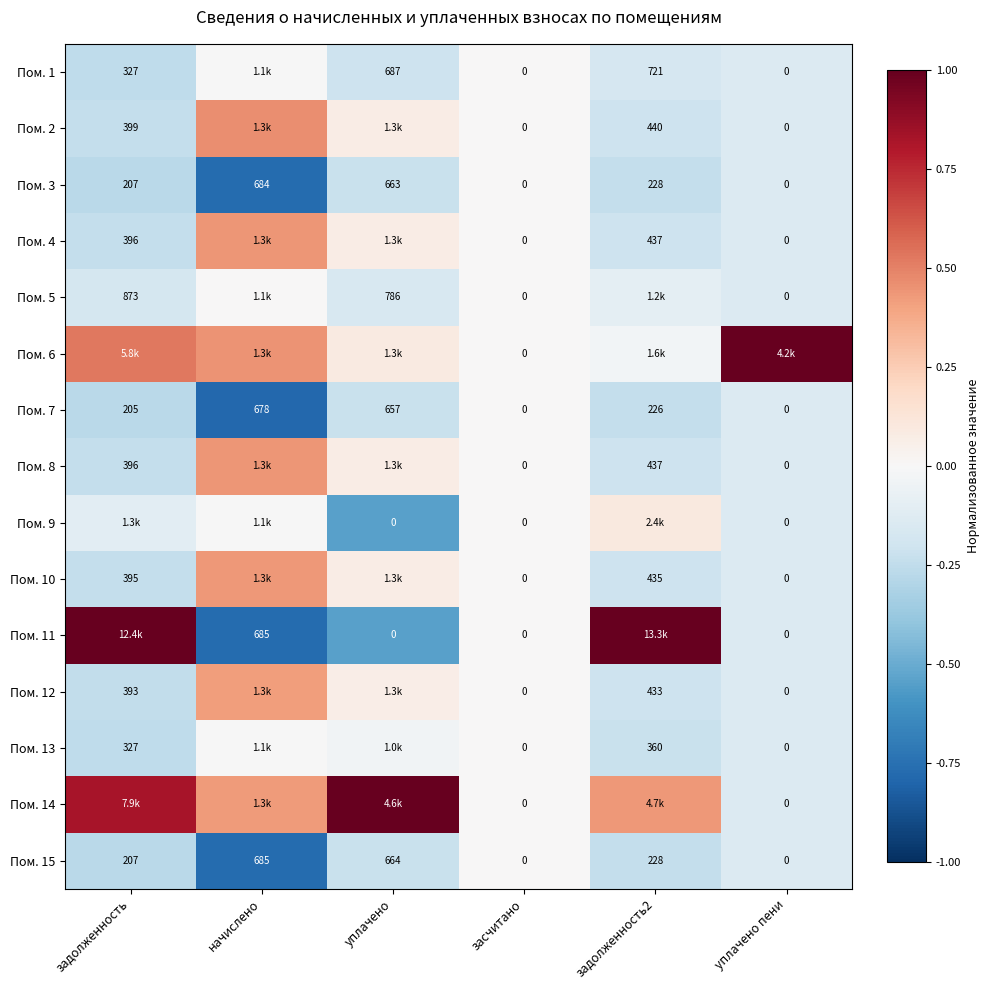

Is the value of Пом. 6 at засчитано greater than the value of Пом. 15 at задолженность?

No